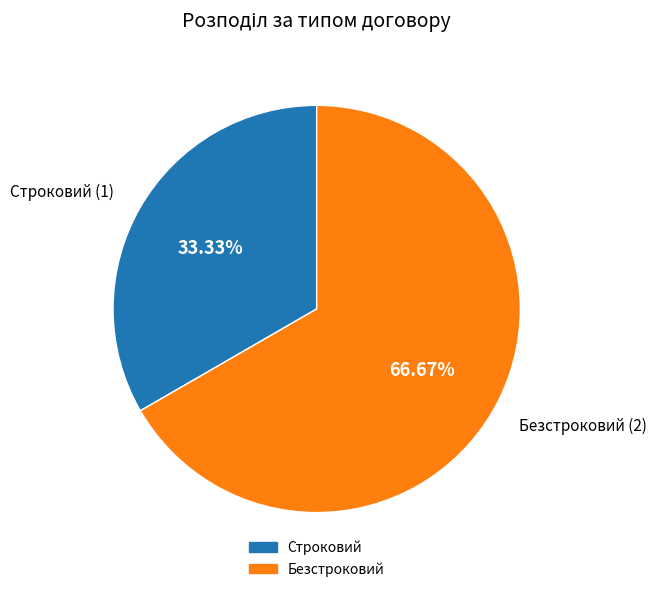

The Безстроковий slice represents 67% of the pie. True or false?

True